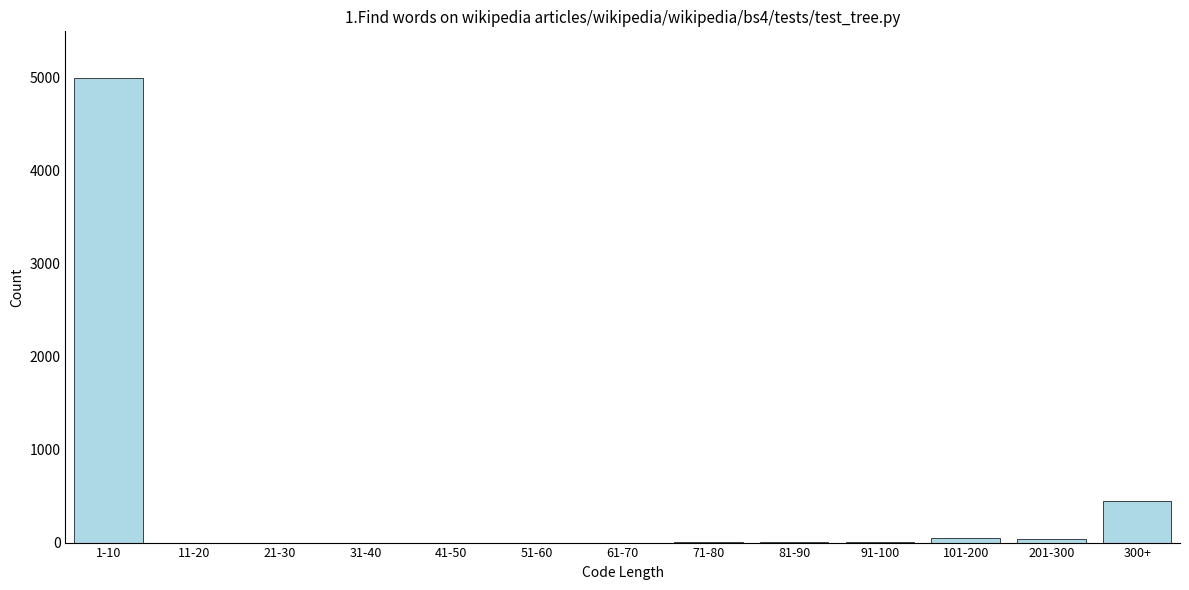

What is the greatest value displayed?

5000